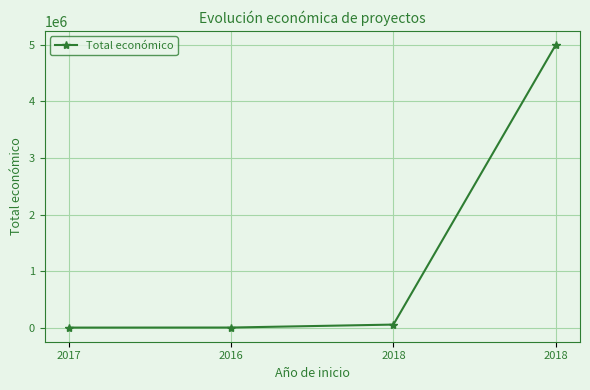

Where is the data nearest to the value 2500361?

2018